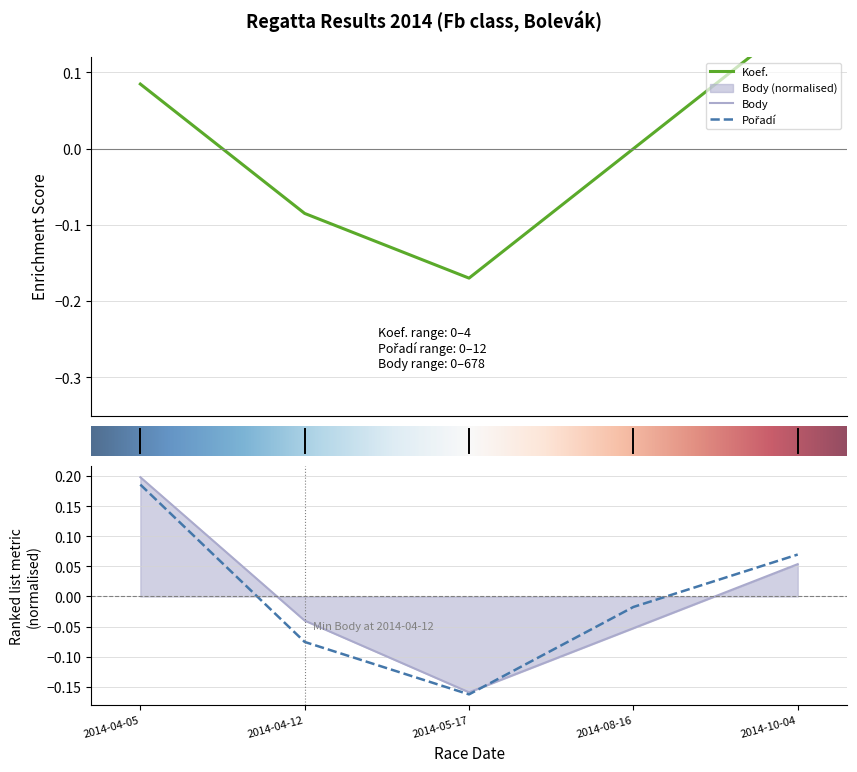

Reading right to left, transcribe all the data shown in this chart.

Koef.: 0.2	0.0	-0.2	-0.1	0.1
Pořadí: 0.1	-0.0	-0.2	-0.1	0.2
Body: 0.1	-0.1	-0.2	-0.0	0.2